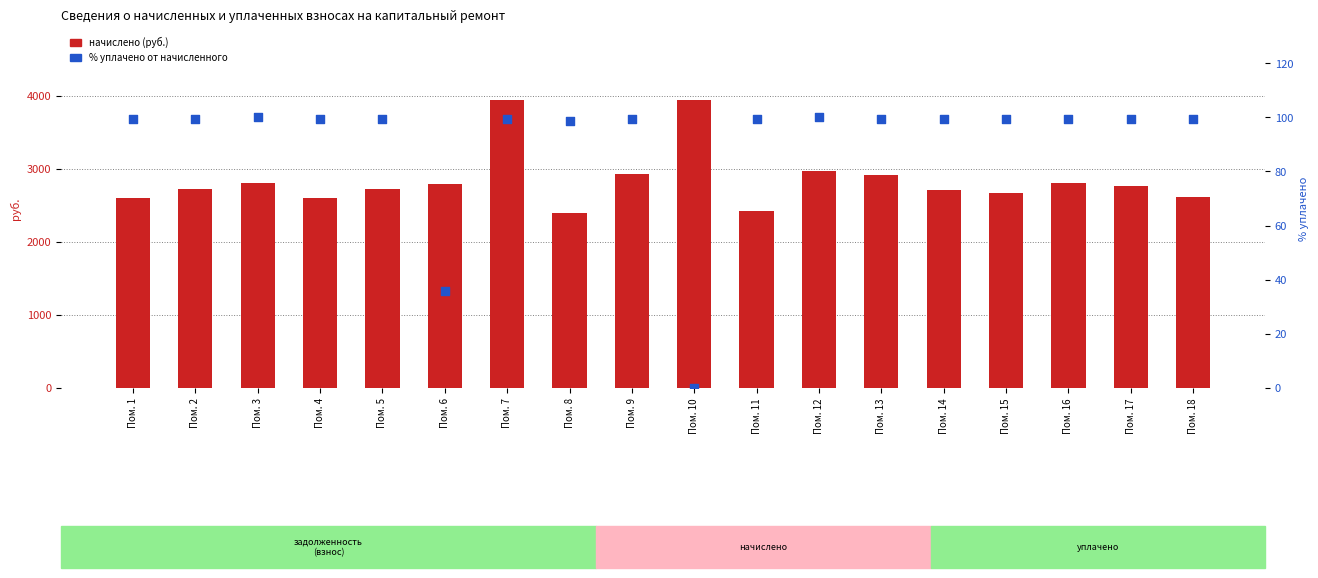

What is the total value across all series at Пом. 12?

3073.4